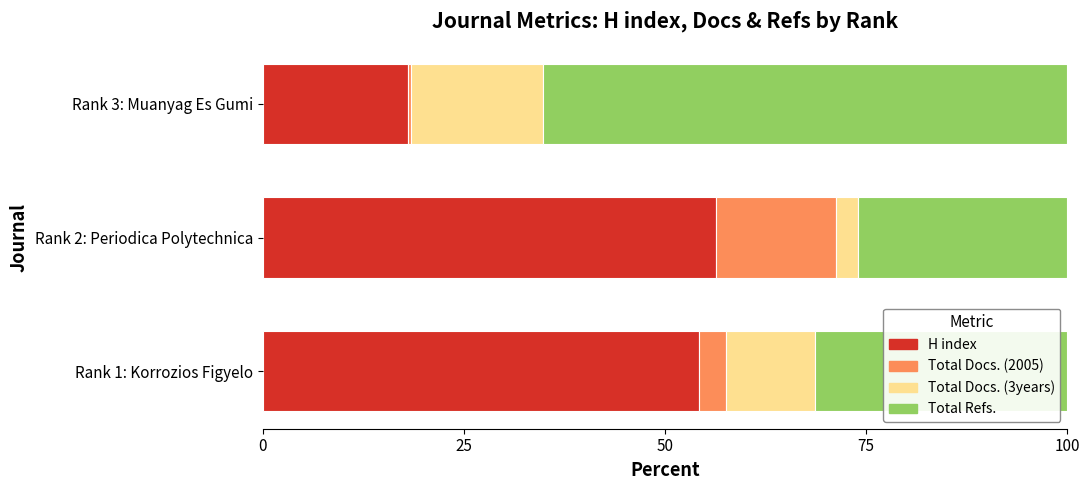

What is the total value across all series at Rank 1: Korrozios Figyelo?

100.0